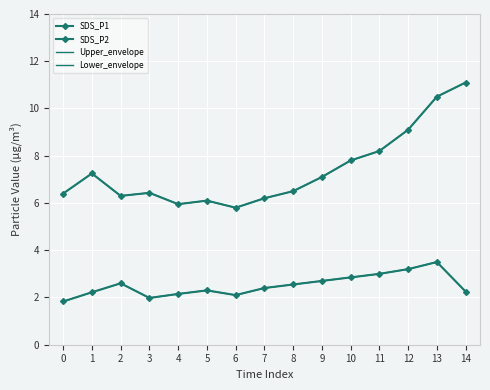

In SDS_P1, how many points are higher than both neighbors (excluding endpoints)?

3